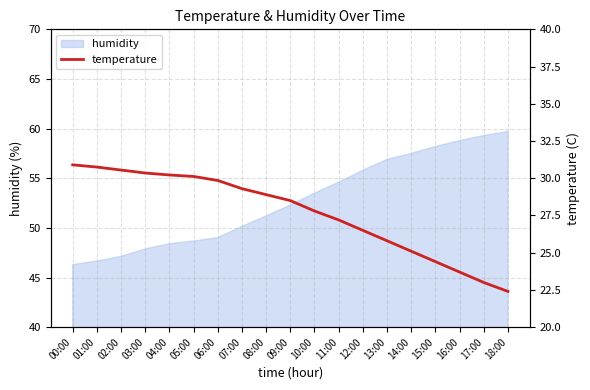

Reading left to right, what are all the values shown in this chart?

30.9	30.8	30.6	30.4	30.2	30.1	29.9	29.3	28.9	28.5	27.8	27.2	26.5	25.8	25.1	24.4	23.7	23.0	22.4